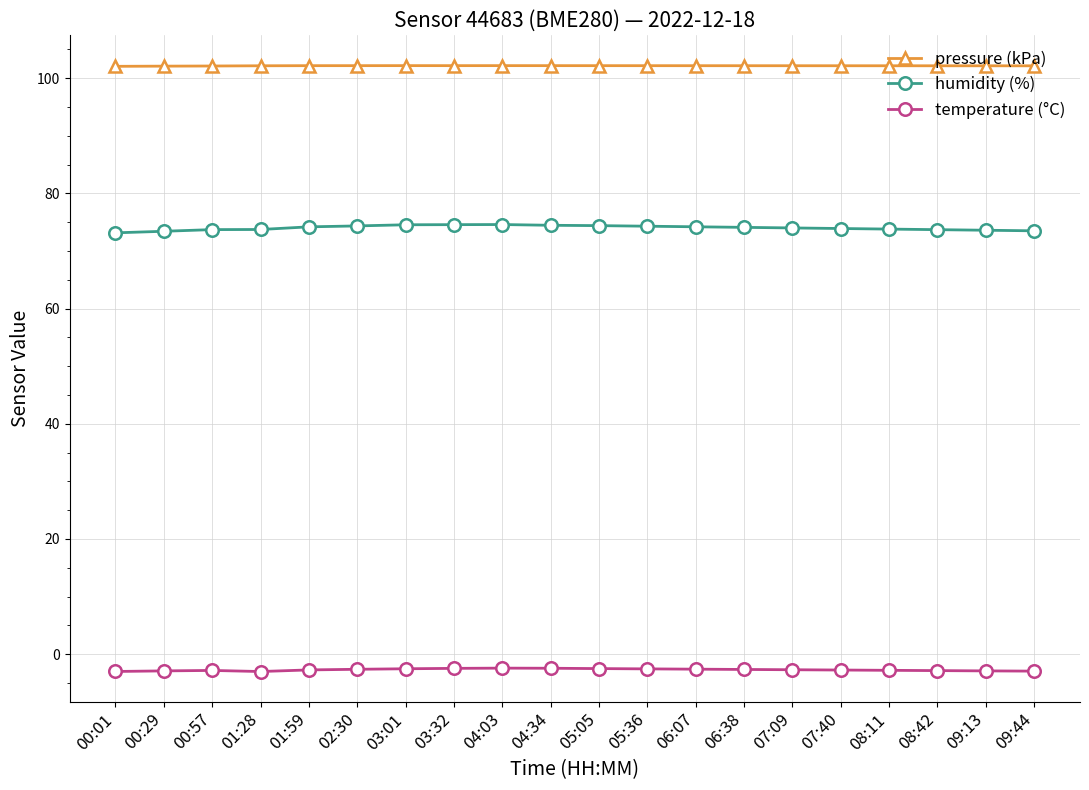

In temperature (°C), how many points are lower than both neighbors (excluding endpoints)?

1